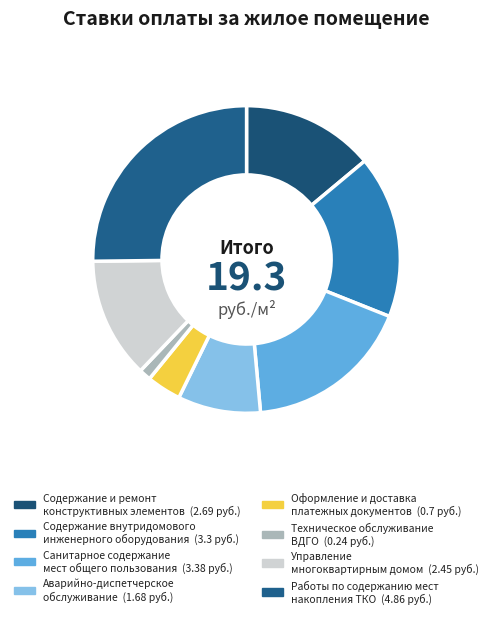

Count the number of slices in the pie.

8